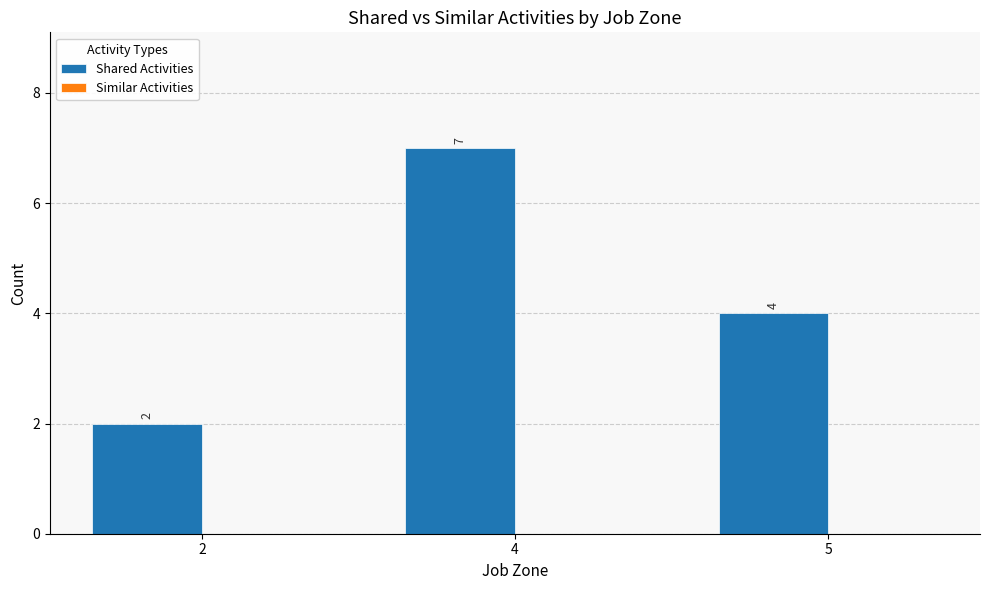

What is the change in value from 2 to 4?

+5